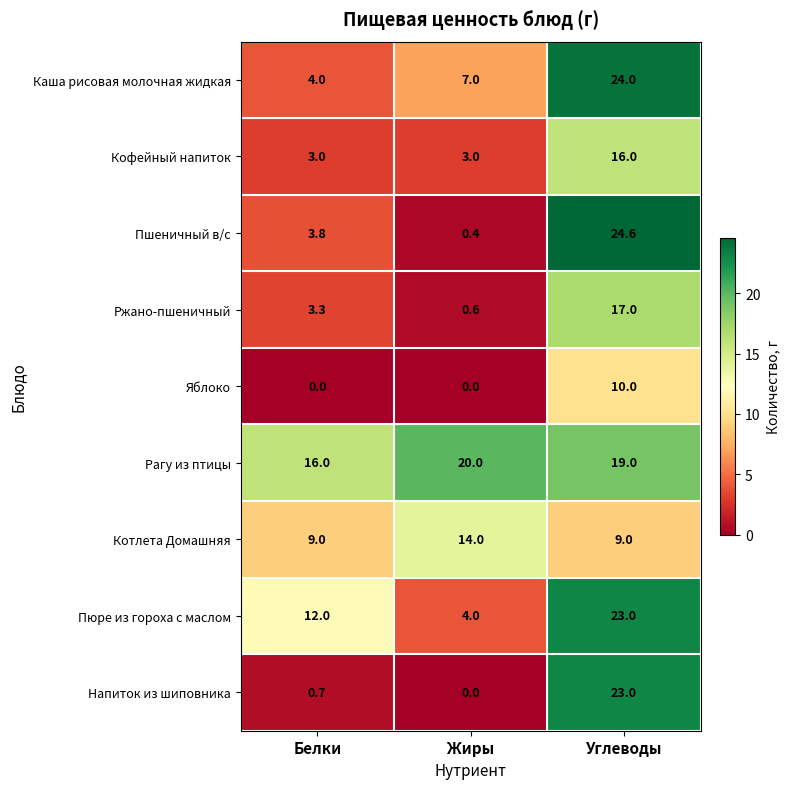

Reading right to left, extract all data points from this chart.

Каша рисовая молочная жидкая: Углеводы=24.0	Жиры=7.0	Белки=4.0
Кофейный напиток: Углеводы=16.0	Жиры=3.0	Белки=3.0
Пшеничный в/с: Углеводы=24.6	Жиры=0.4	Белки=3.8
Ржано-пшеничный: Углеводы=17.0	Жиры=0.6	Белки=3.3
Яблоко: Углеводы=10.0	Жиры=0.0	Белки=0.0
Рагу из птицы: Углеводы=19.0	Жиры=20.0	Белки=16.0
Котлета Домашняя: Углеводы=9.0	Жиры=14.0	Белки=9.0
Пюре из гороха с маслом: Углеводы=23.0	Жиры=4.0	Белки=12.0
Напиток из шиповника: Углеводы=23.0	Жиры=0.0	Белки=0.7